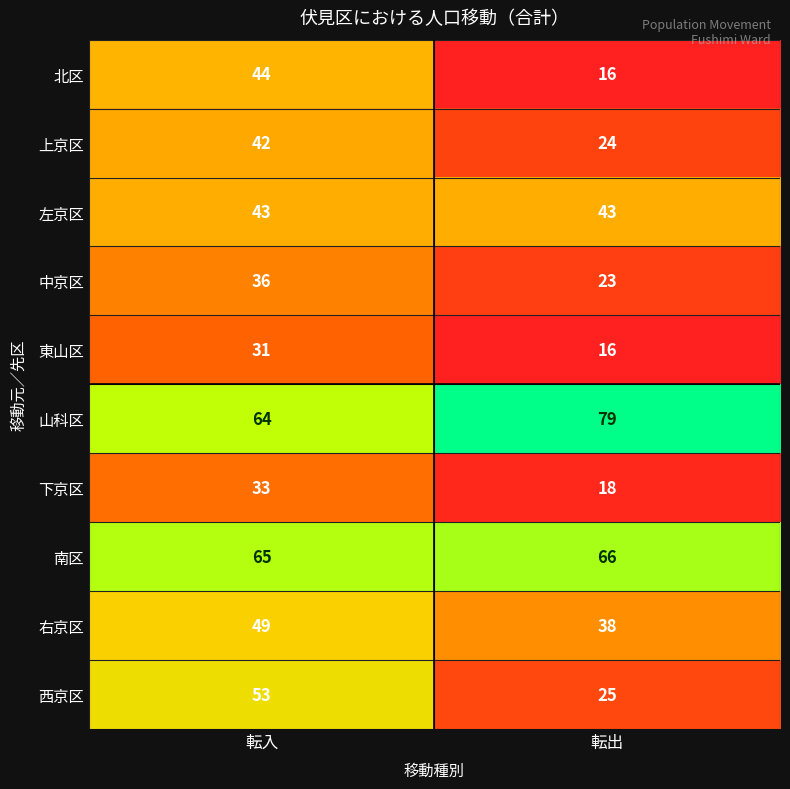

Rank the series by their maximum value, from lowest to highest.

東山区, 下京区, 中京区, 上京区, 左京区, 北区, 右京区, 西京区, 南区, 山科区